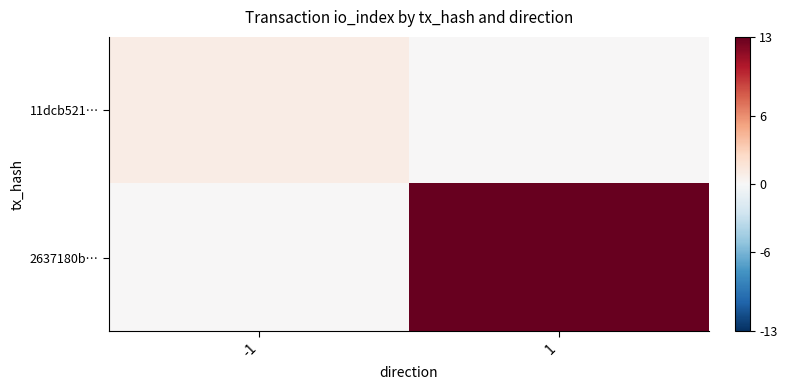

Which series has the largest total across all categories?

2637180b…